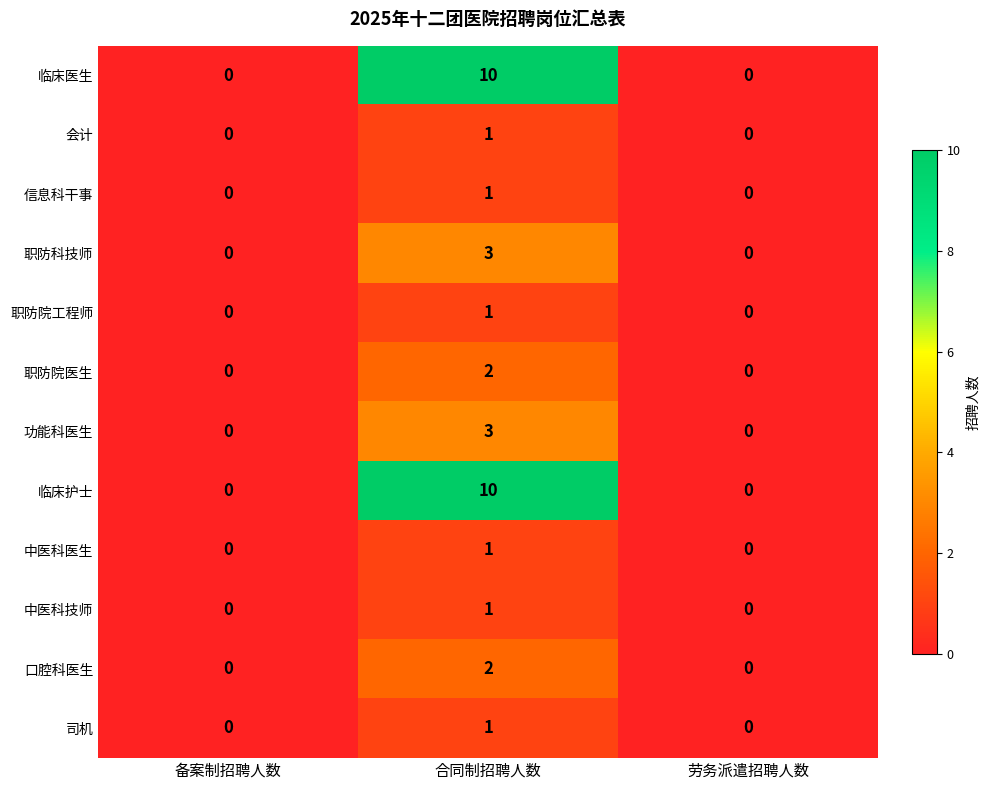

What is the spread (max minus min) of values at 合同制招聘人数?

9